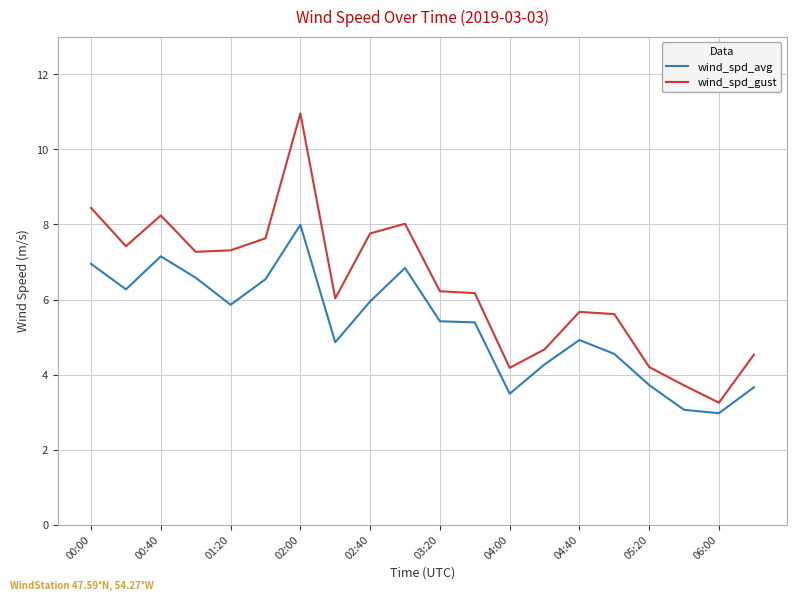

Rank the series by their average value, from highest to lowest.

wind_spd_gust, wind_spd_avg